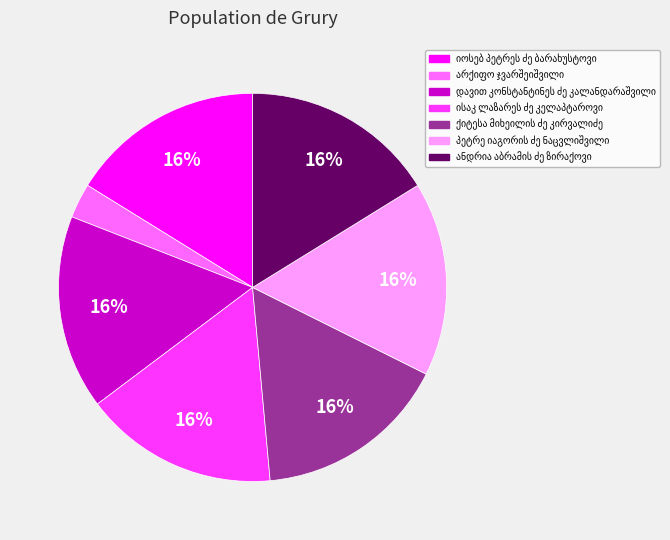

Is there a majority slice in this chart?

No